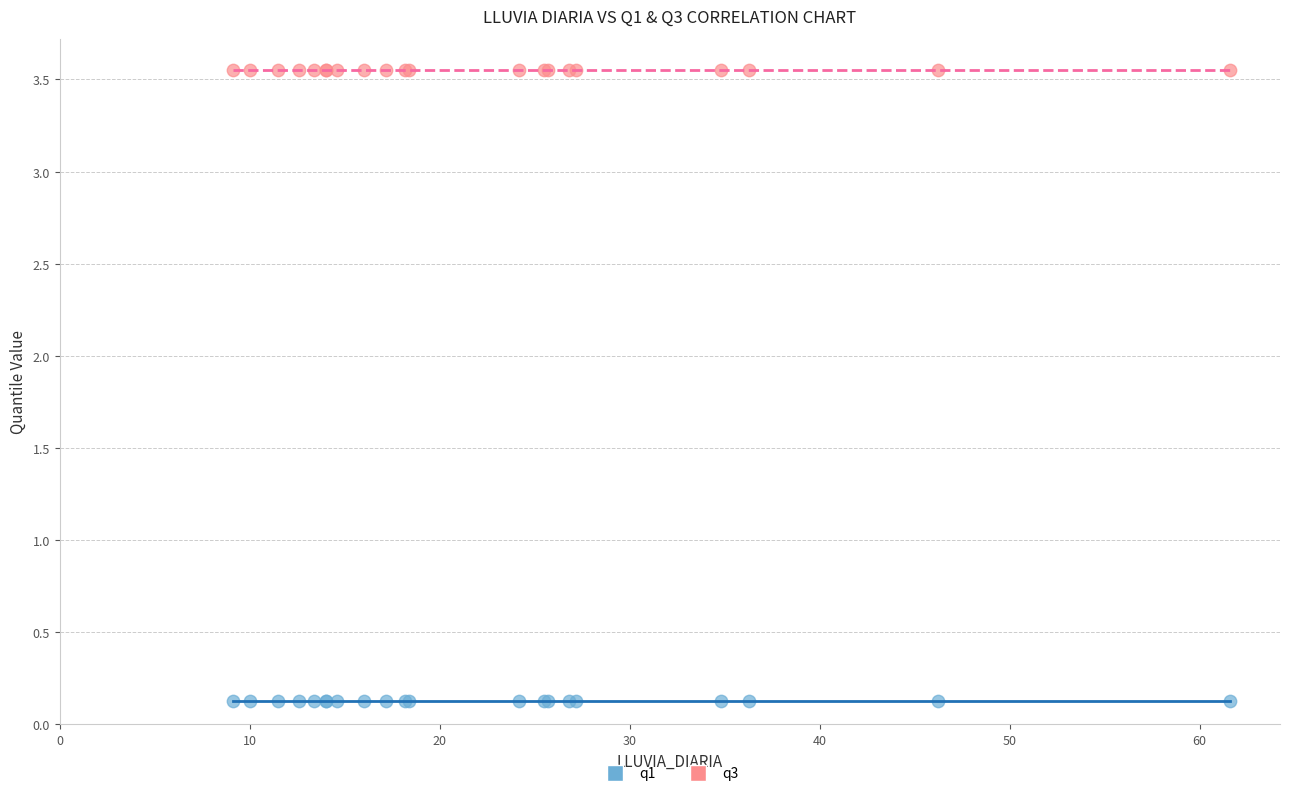

Which series contains the lowest Y value?

q1